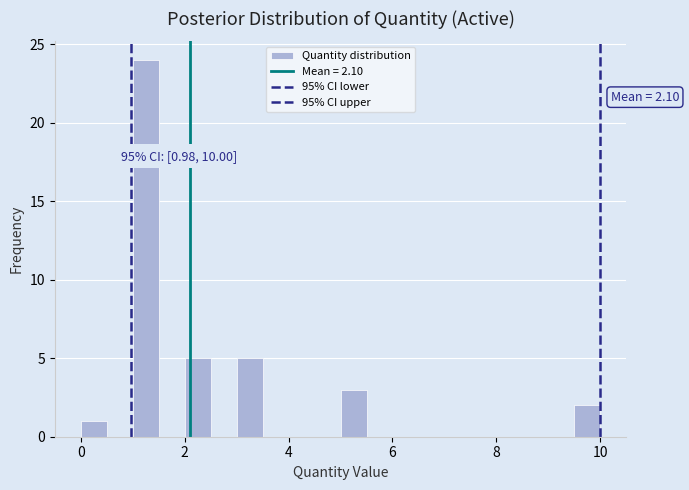

Read against the x-axis, roughly where is the centre of the tallest bar?

1.2